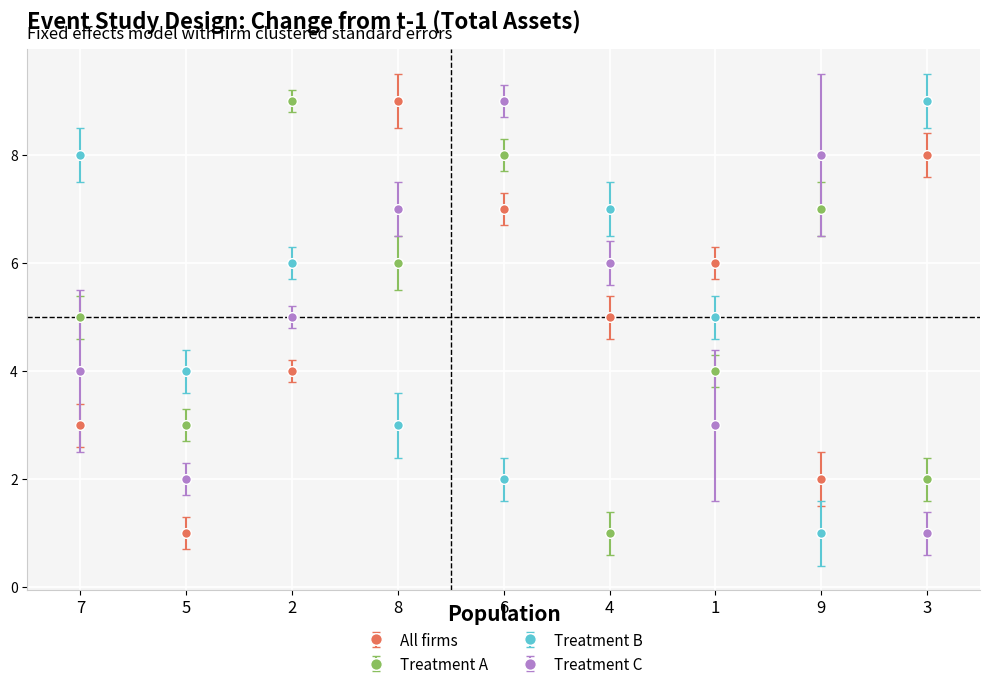

How many lines are shown in the chart?

4